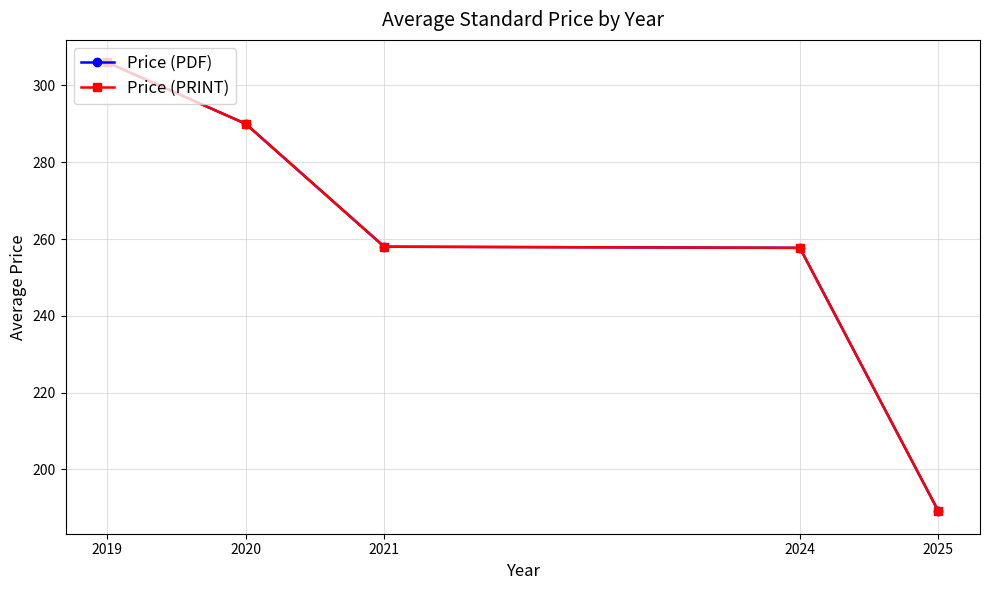

What is the sum of the Price (PDF) values at 2019 and 2025?

495.1